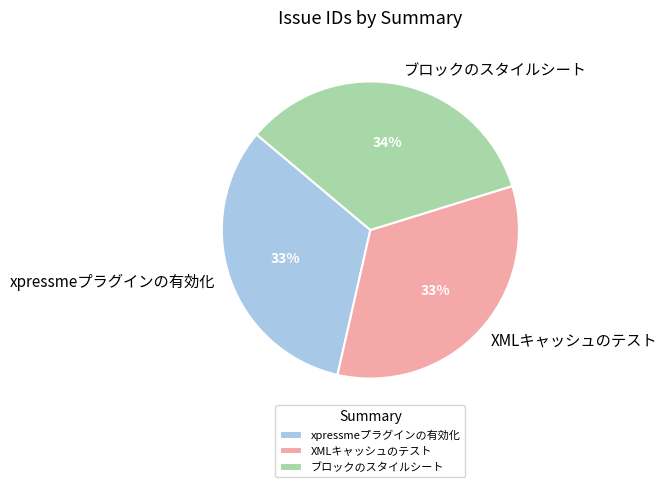

Which slice is the largest?

ブロックのスタイルシート